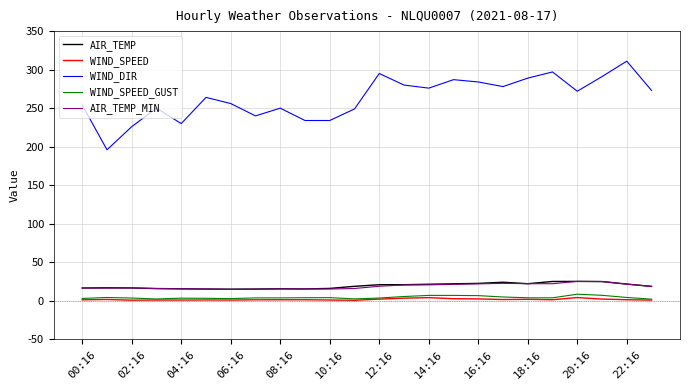

Which series has the widest spread of values?

WIND_DIR